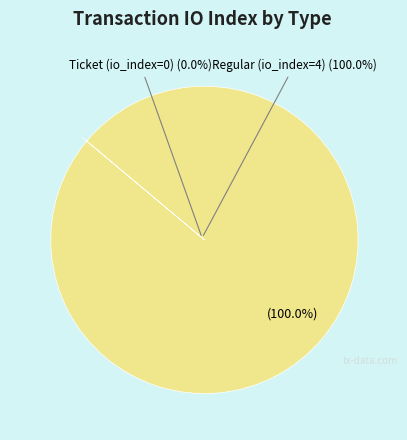

What is the smallest slice in the pie chart?

Ticket (io_index=0)